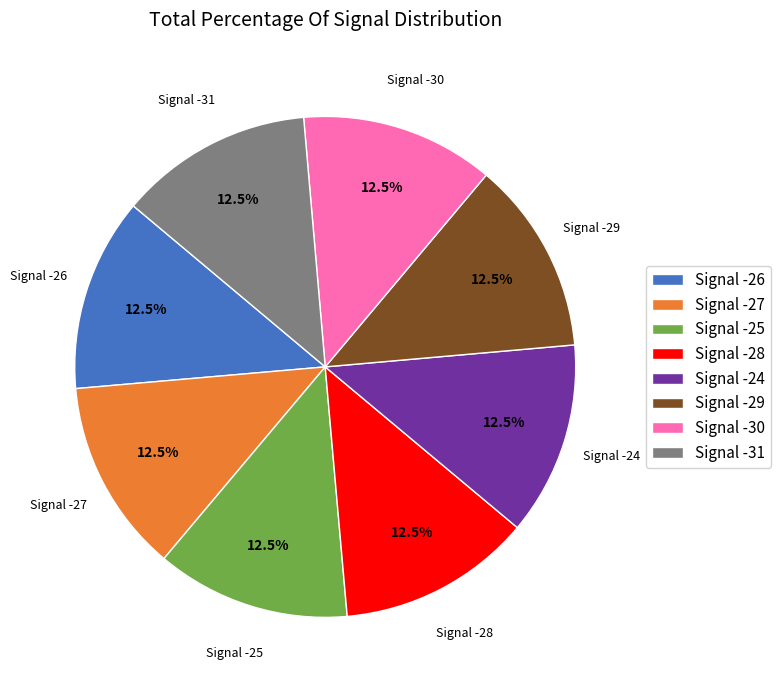

Approximately how many times larger is the value at Signal -28 compared to Signal -31?

1.0